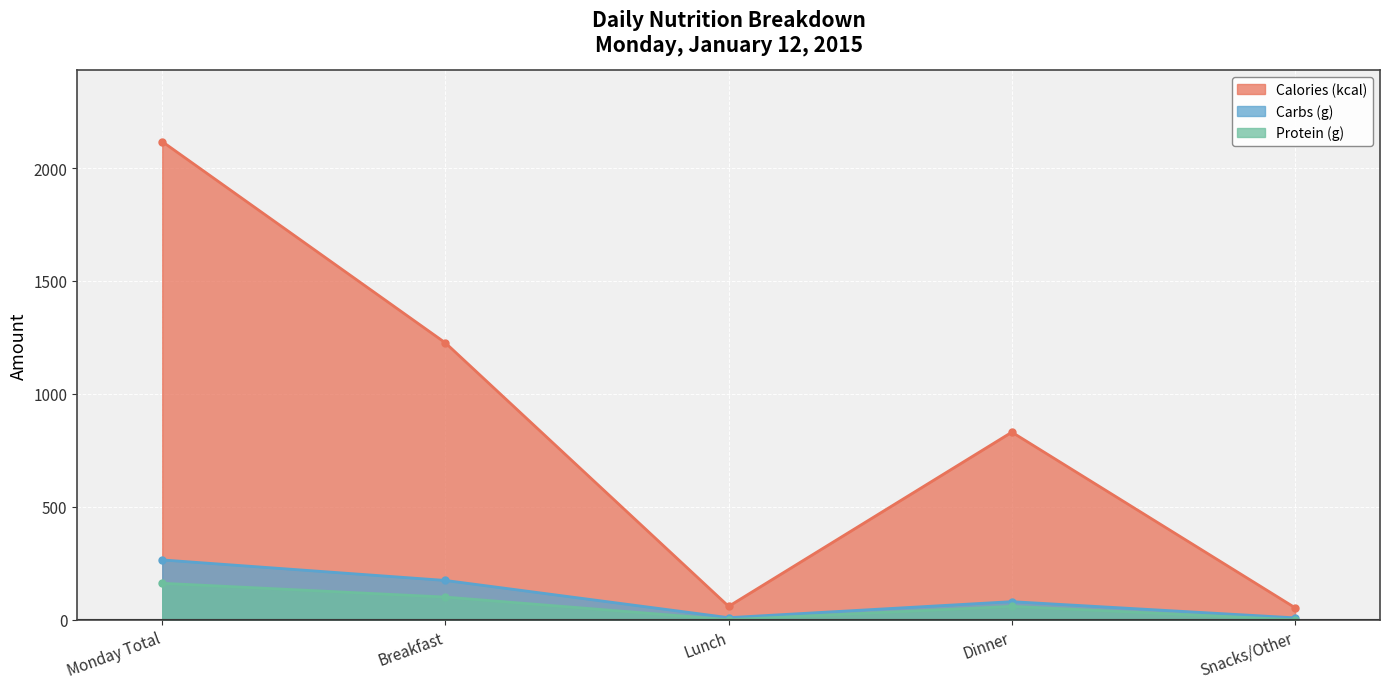

What are all the series names shown in the legend?

Calories (kcal), Carbs (g), Protein (g)